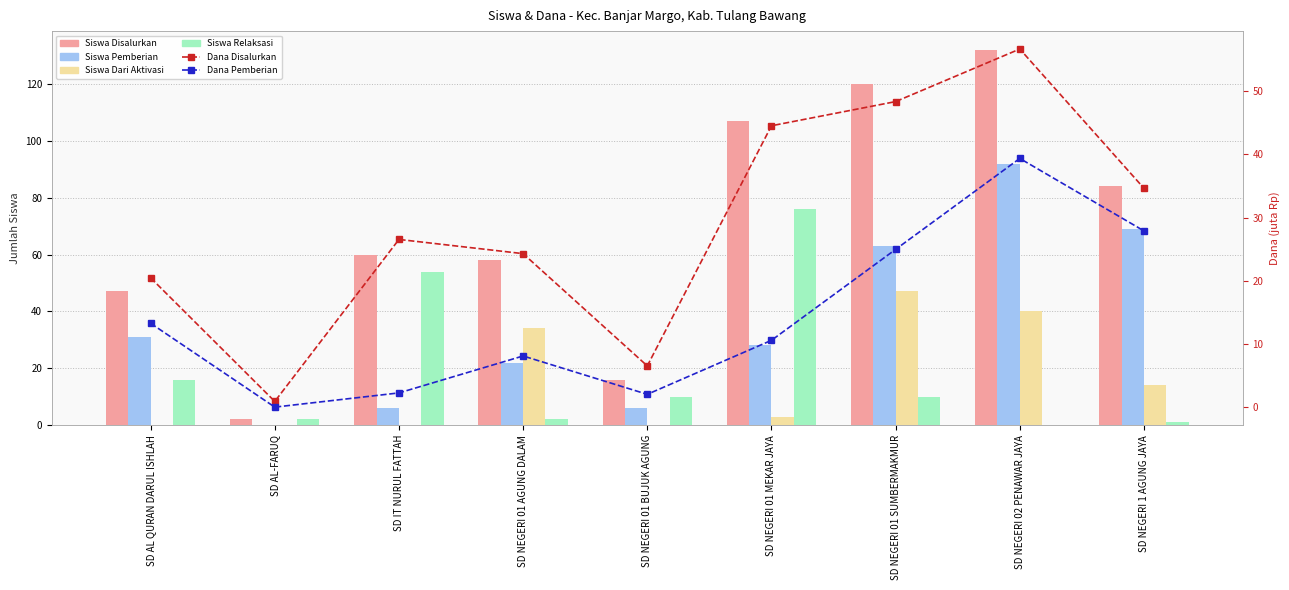

Reading left to right, list all the values displayed in this chart.

Siswa Disalurkan: SD AL QURAN DARUL ISHLAH=47.0	SD AL-FARUQ=2.0	SD IT NURUL FATTAH=60.0	SD NEGERI 01 AGUNG DALAM=58.0	SD NEGERI 01 BUJUK AGUNG=16.0	SD NEGERI 01 MEKAR JAYA=107.0	SD NEGERI 01 SUMBERMAKMUR=120.0	SD NEGERI 02 PENAWAR JAYA=132.0	SD NEGERI 1 AGUNG JAYA=84.0
Siswa Pemberian: SD AL QURAN DARUL ISHLAH=31.0	SD AL-FARUQ=0.0	SD IT NURUL FATTAH=6.0	SD NEGERI 01 AGUNG DALAM=22.0	SD NEGERI 01 BUJUK AGUNG=6.0	SD NEGERI 01 MEKAR JAYA=28.0	SD NEGERI 01 SUMBERMAKMUR=63.0	SD NEGERI 02 PENAWAR JAYA=92.0	SD NEGERI 1 AGUNG JAYA=69.0
Siswa Dari Aktivasi: SD AL QURAN DARUL ISHLAH=0.0	SD AL-FARUQ=0.0	SD IT NURUL FATTAH=0.0	SD NEGERI 01 AGUNG DALAM=34.0	SD NEGERI 01 BUJUK AGUNG=0.0	SD NEGERI 01 MEKAR JAYA=3.0	SD NEGERI 01 SUMBERMAKMUR=47.0	SD NEGERI 02 PENAWAR JAYA=40.0	SD NEGERI 1 AGUNG JAYA=14.0
Siswa Relaksasi: SD AL QURAN DARUL ISHLAH=16.0	SD AL-FARUQ=2.0	SD IT NURUL FATTAH=54.0	SD NEGERI 01 AGUNG DALAM=2.0	SD NEGERI 01 BUJUK AGUNG=10.0	SD NEGERI 01 MEKAR JAYA=76.0	SD NEGERI 01 SUMBERMAKMUR=10.0	SD NEGERI 02 PENAWAR JAYA=0.0	SD NEGERI 1 AGUNG JAYA=1.0
Dana Disalurkan: SD AL QURAN DARUL ISHLAH=20.5	SD AL-FARUQ=0.9	SD IT NURUL FATTAH=26.6	SD NEGERI 01 AGUNG DALAM=24.3	SD NEGERI 01 BUJUK AGUNG=6.5	SD NEGERI 01 MEKAR JAYA=44.5	SD NEGERI 01 SUMBERMAKMUR=48.4	SD NEGERI 02 PENAWAR JAYA=56.7	SD NEGERI 1 AGUNG JAYA=34.6
Dana Pemberian: SD AL QURAN DARUL ISHLAH=13.3	SD AL-FARUQ=0.0	SD IT NURUL FATTAH=2.2	SD NEGERI 01 AGUNG DALAM=8.1	SD NEGERI 01 BUJUK AGUNG=2.0	SD NEGERI 01 MEKAR JAYA=10.6	SD NEGERI 01 SUMBERMAKMUR=25.0	SD NEGERI 02 PENAWAR JAYA=39.4	SD NEGERI 1 AGUNG JAYA=27.9